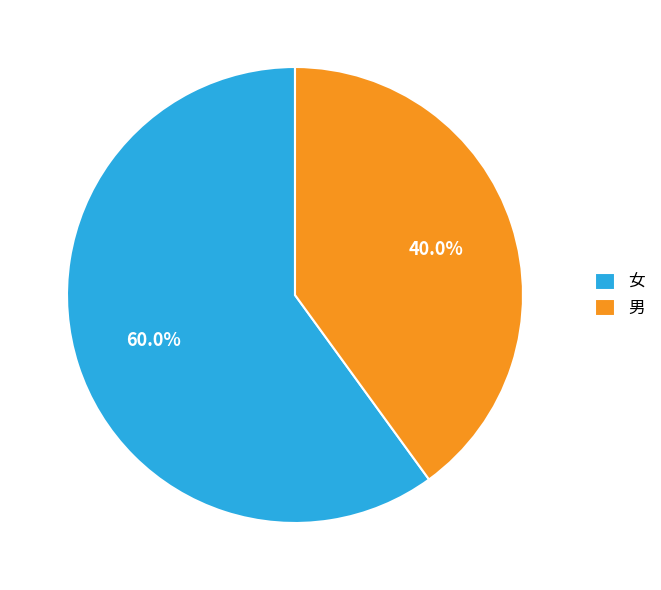

How many segments does this pie chart have?

2